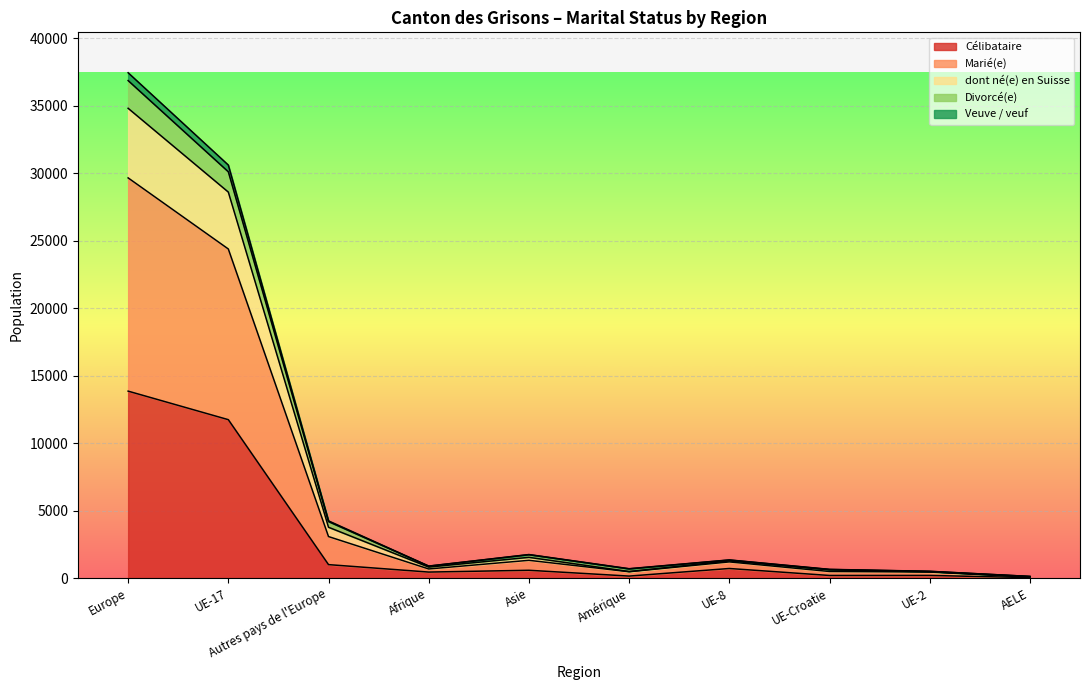

The value of Célibataire at Europe is 4196. True or false?

False